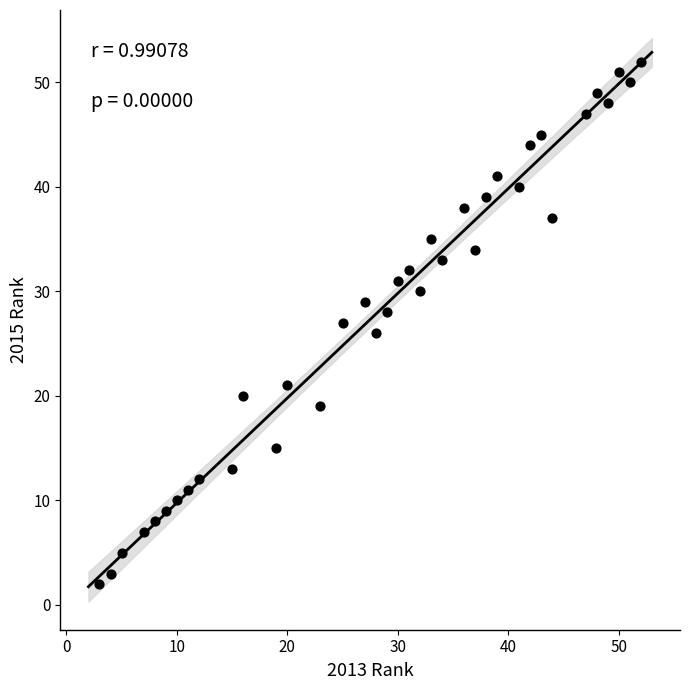

What is the range of Y values (max minus min)?

50